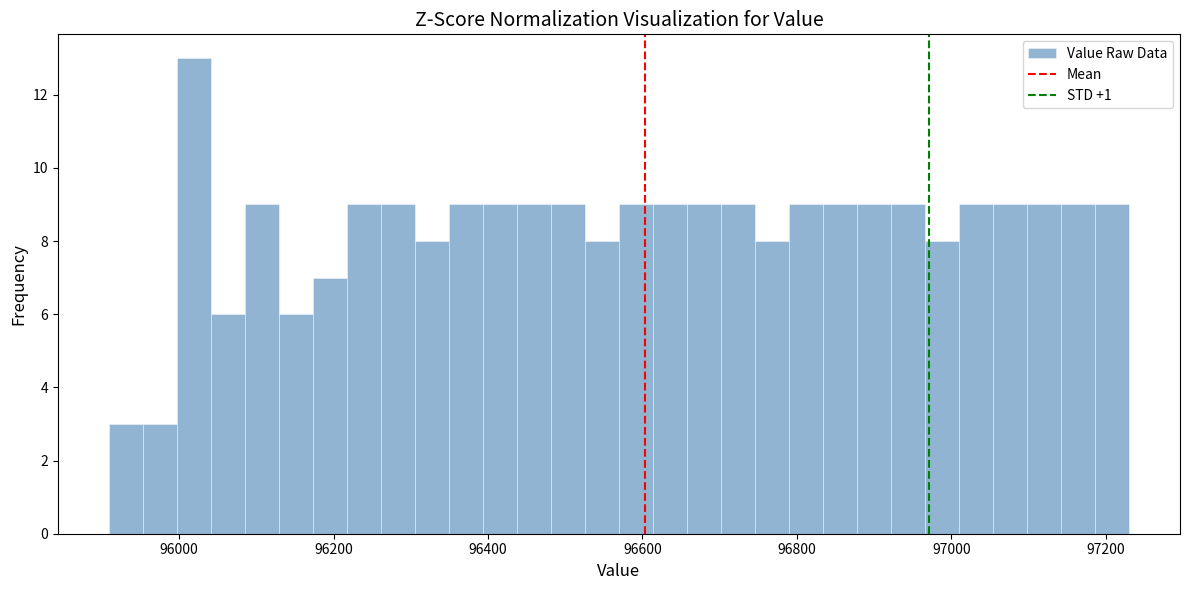

Read against the x-axis, roughly where is the centre of the tallest bar?

96020